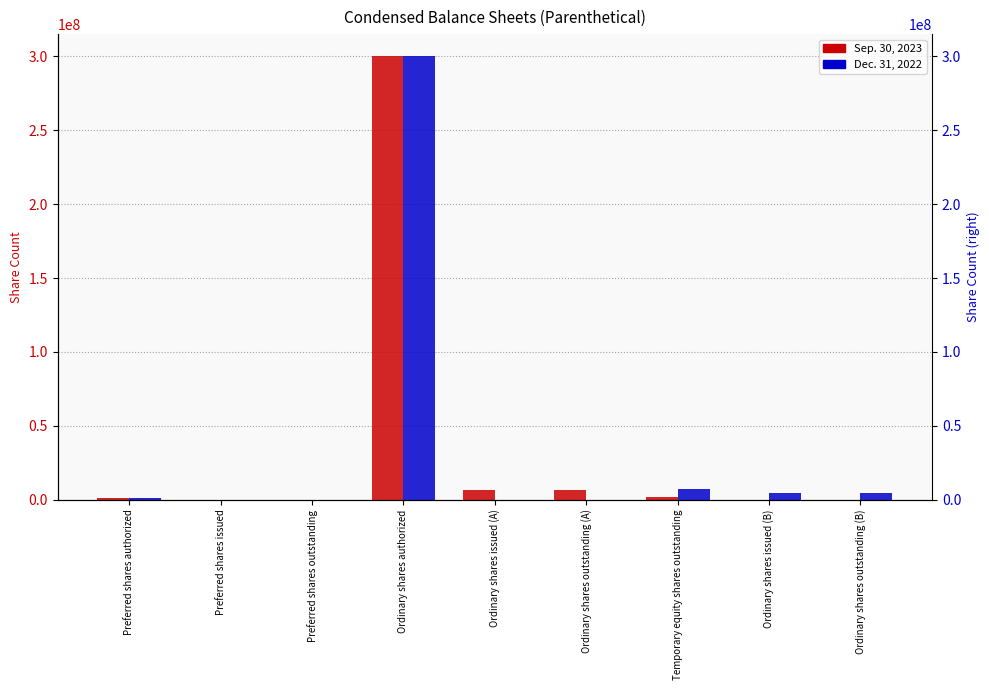

At which category is the sum across all series the highest?

Ordinary shares authorized